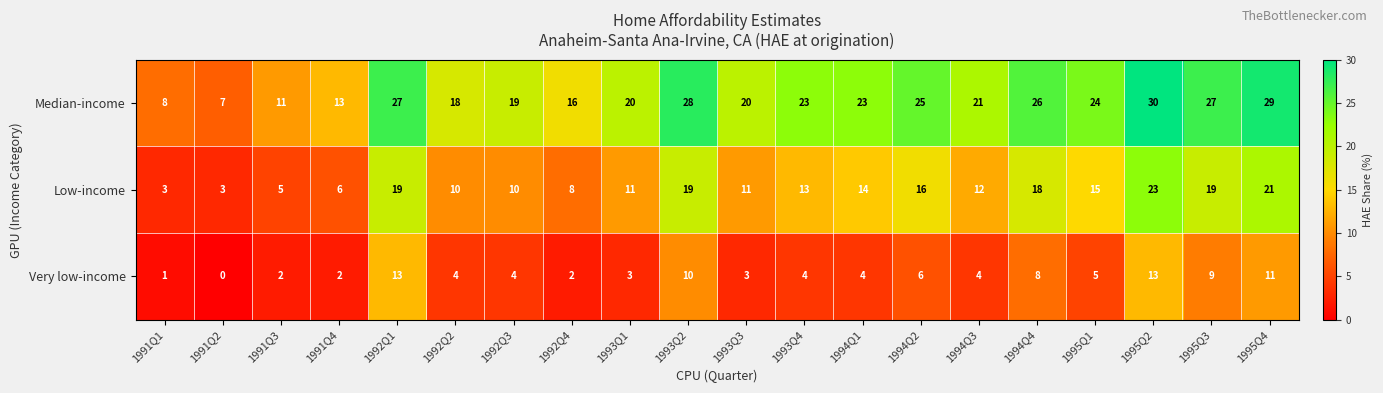

What is the difference between the Very low-income values at 1995Q2 and 1993Q4?

9